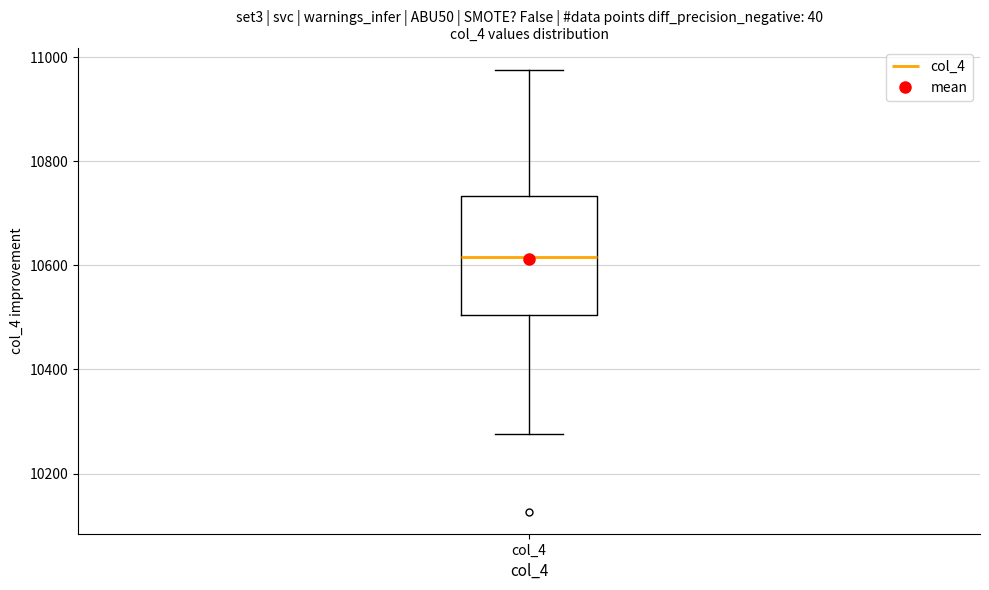

Read this box plot against the y-axis: the position of the median line, the range covered by the box, and the ends of both whiskers. The values are not printed on the chart, so give them approximately, as read against the axis.

median 10620, box 10500 to 10740, whiskers 10280 to 10980